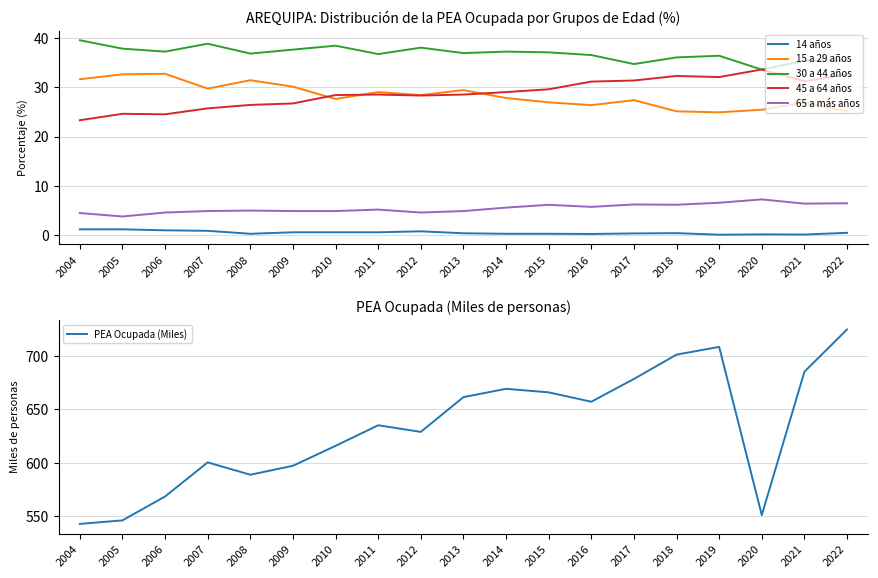

Rank the series by their maximum value, from highest to lowest.

PEA Ocupada (Miles), 30 a 44 años, 45 a 64 años, 15 a 29 años, 65 a más años, 14 años